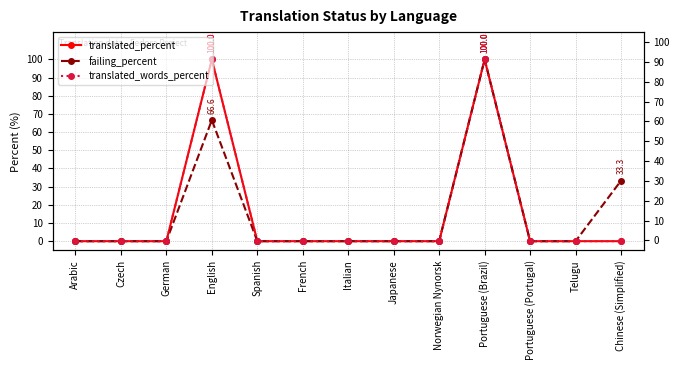

Reading right to left, list all the values displayed in this chart.

translated_percent: 0.0	0.0	0.0	100.0	0.0	0.0	0.0	0.0	0.0	100.0	0.0	0.0	0.0
failing_percent: 33.3	0.0	0.0	100.0	0.0	0.0	0.0	0.0	0.0	66.6	0.0	0.0	0.0
translated_words_percent: 0.0	0.0	0.0	100.0	0.0	0.0	0.0	0.0	0.0	100.0	0.0	0.0	0.0